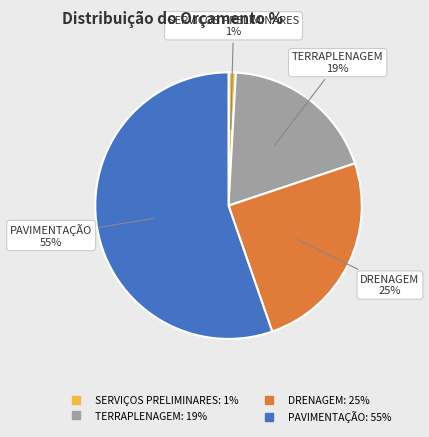

To the nearest percent, what is the average slice percentage?

25%